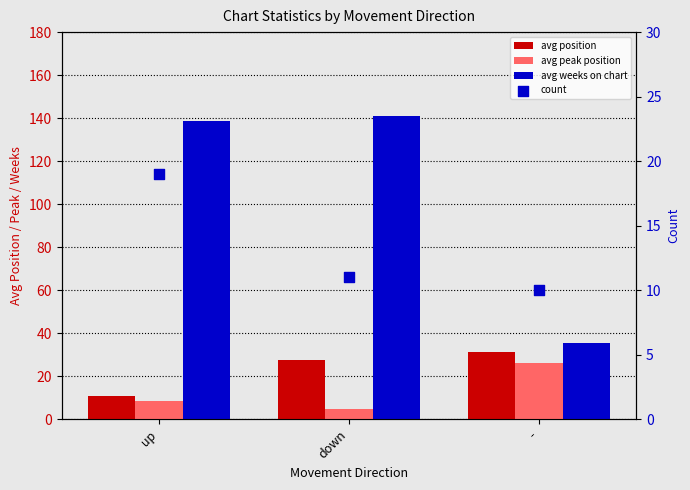

What are all the series names shown in the legend?

avg position, avg peak position, avg weeks on chart, count